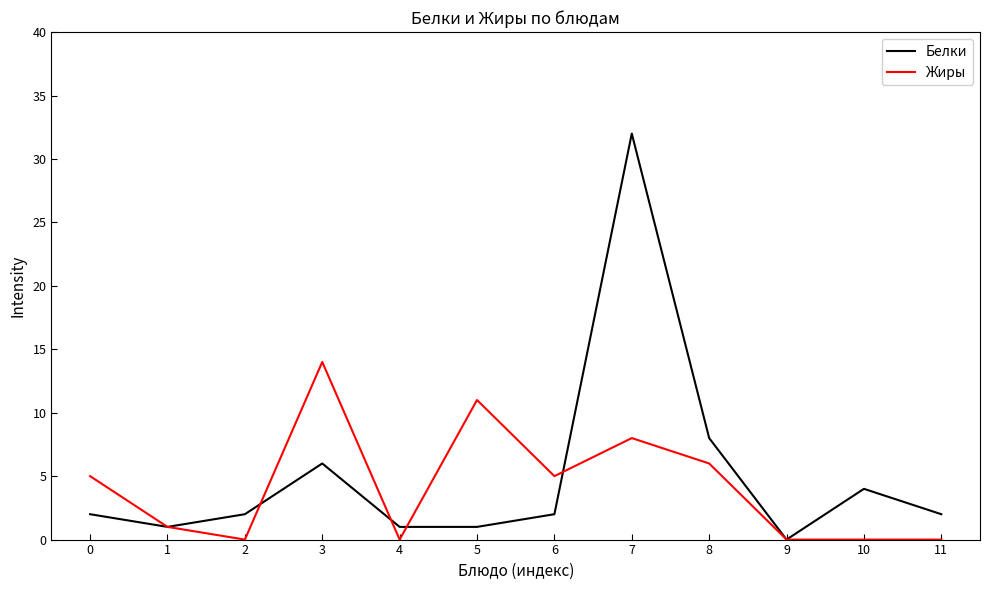

Which series has the largest range (max minus min)?

Белки